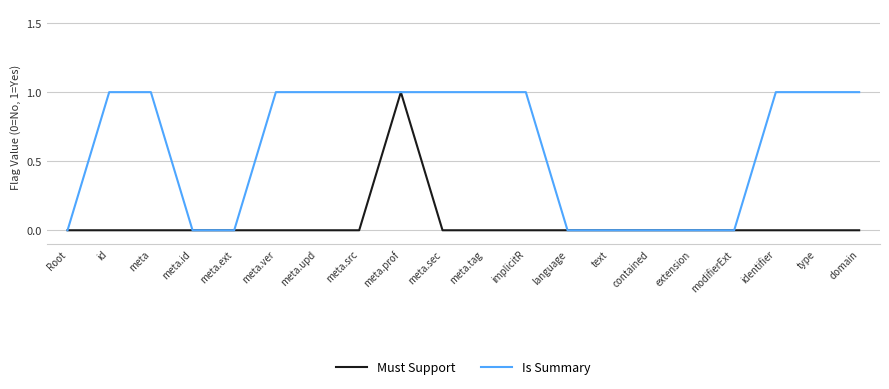

What position from the left is identifier?

18